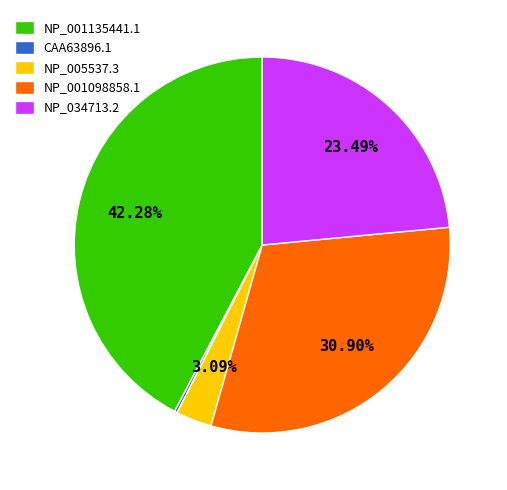

Is there a majority slice in this chart?

No